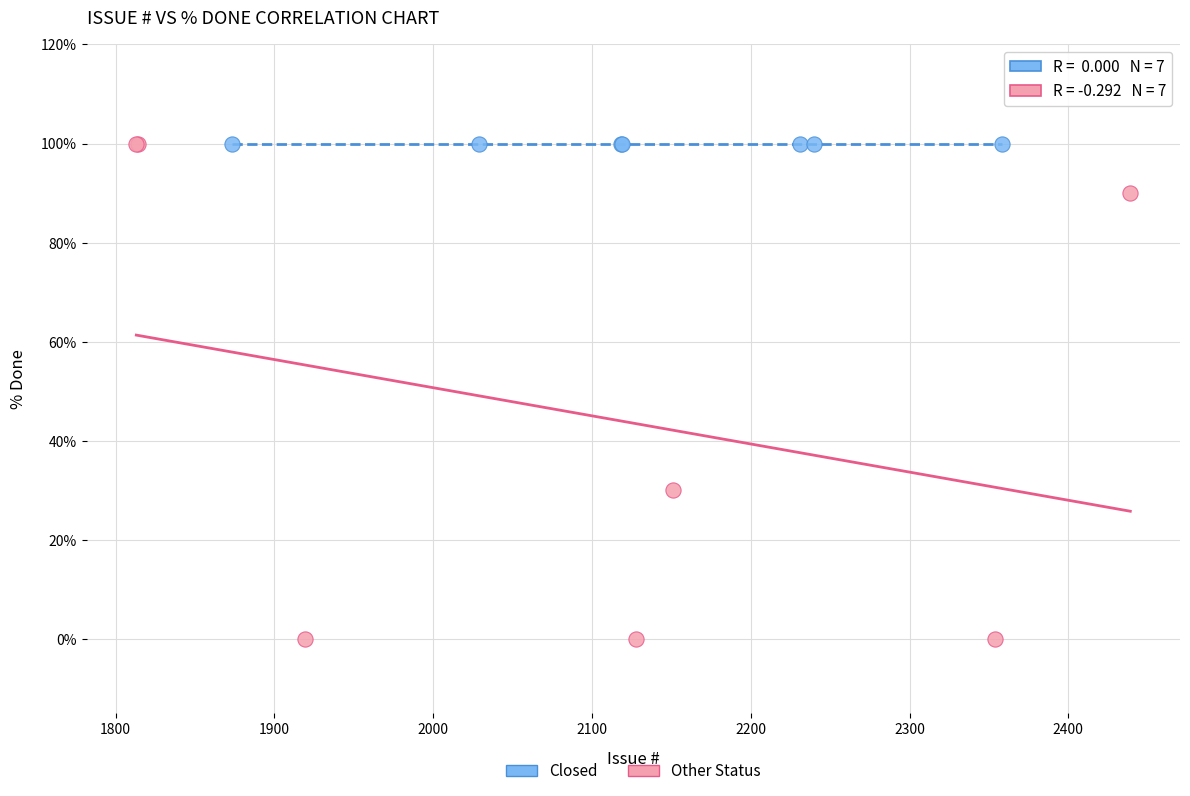

What are all the series names shown in the legend?

Closed, Other Status